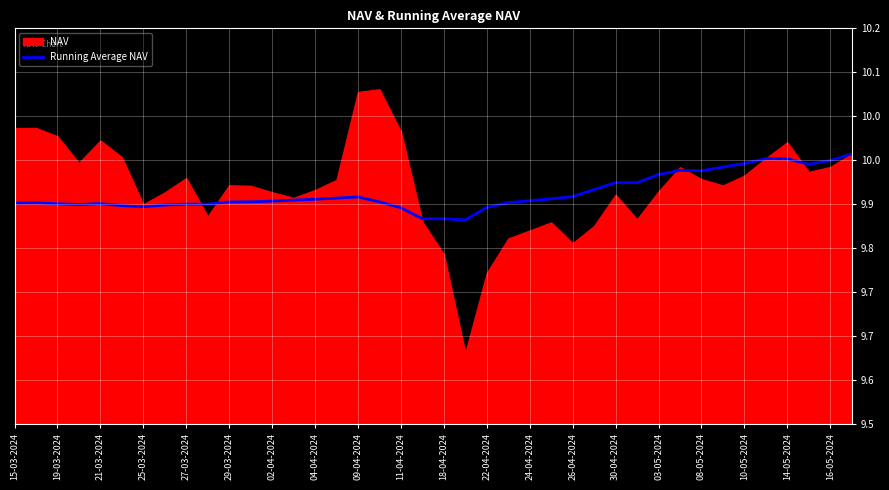

True or false: the data shows 4.0 at 27.

False